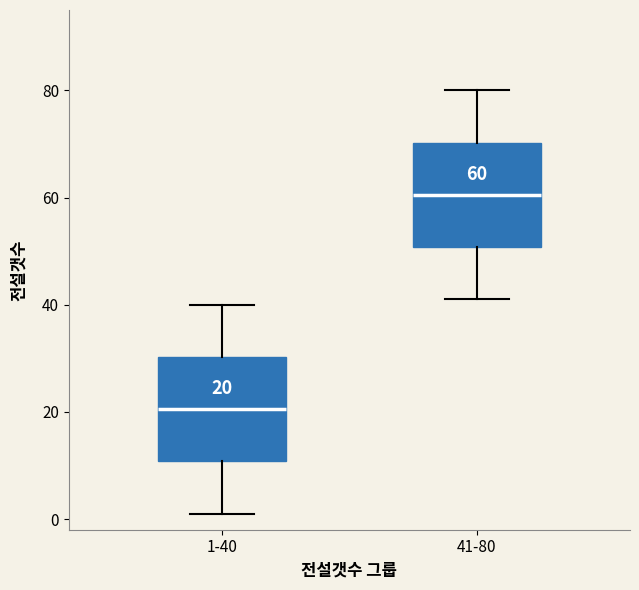

Which box has the highest median line?

41-80